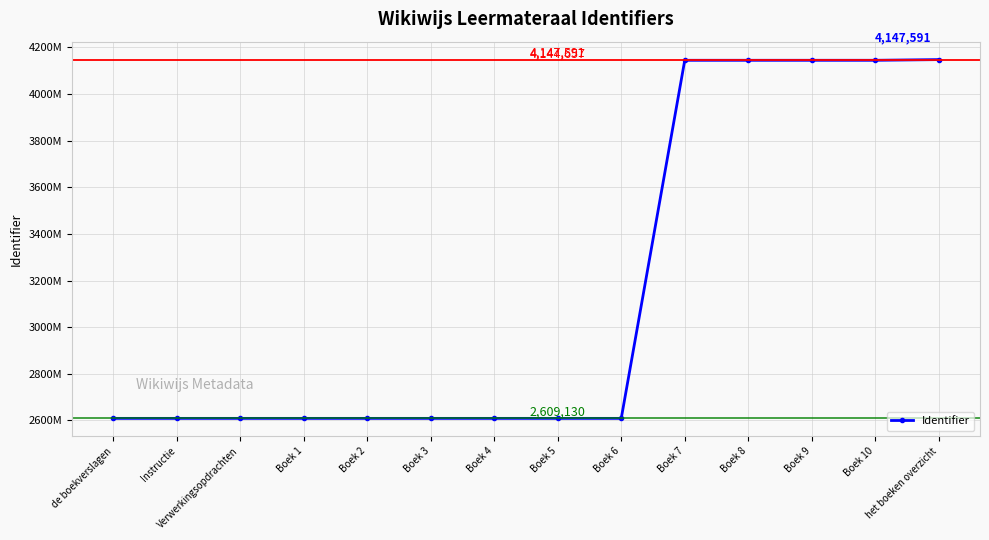

Rank the categories by value from highest to lowest.

het boeken overzicht, Boek 10, Boek 9, Boek 8, Boek 7, Boek 6, Boek 5, Boek 4, Boek 3, Boek 2, Boek 1, Verwerkingsopdrachten, Instructie, de boekverslagen